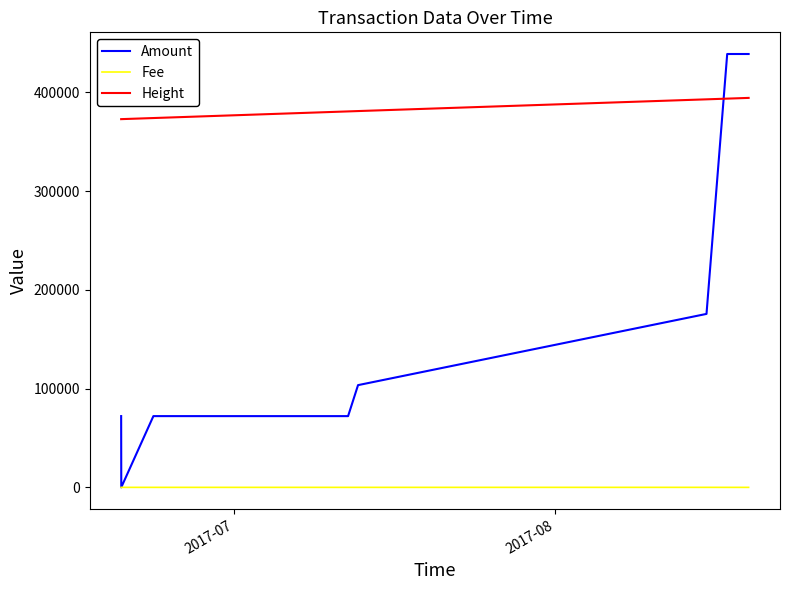

What are all the series names shown in the legend?

Amount, Fee, Height